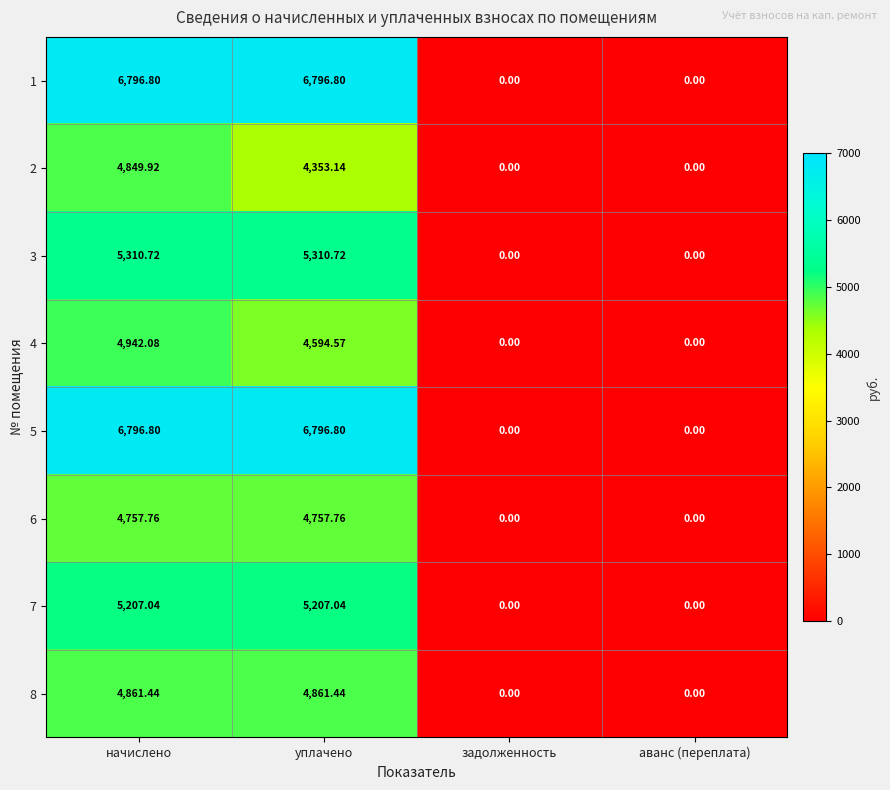

Which category has the highest value in the 2 series?

начислено